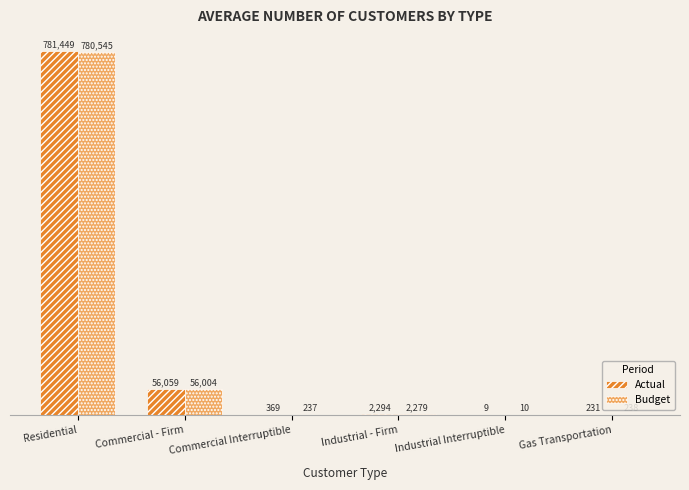

What is the sum of all Actual values?

840411